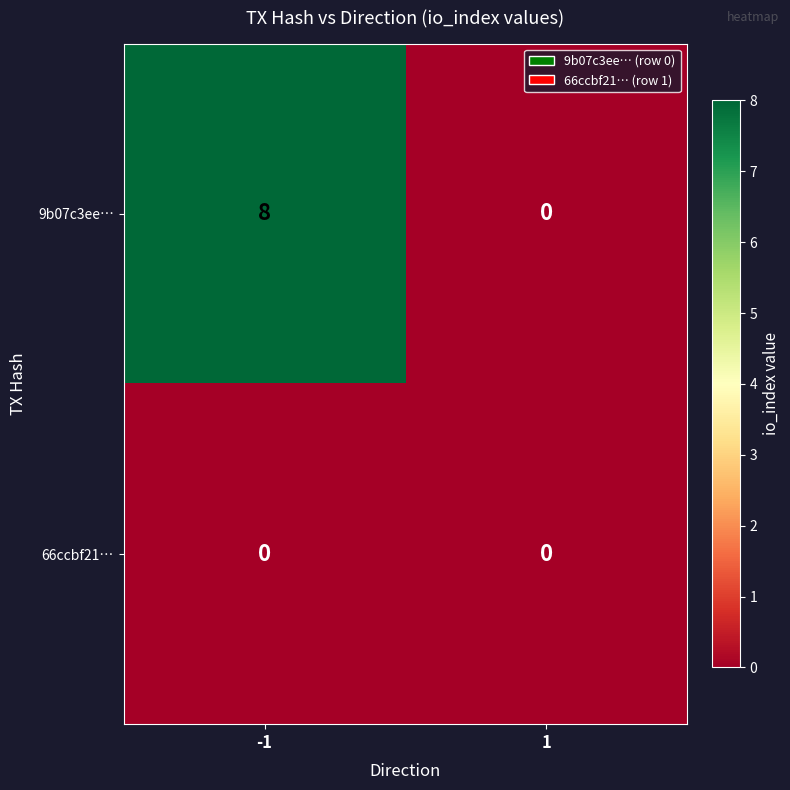

How many distinct data groups are displayed?

2